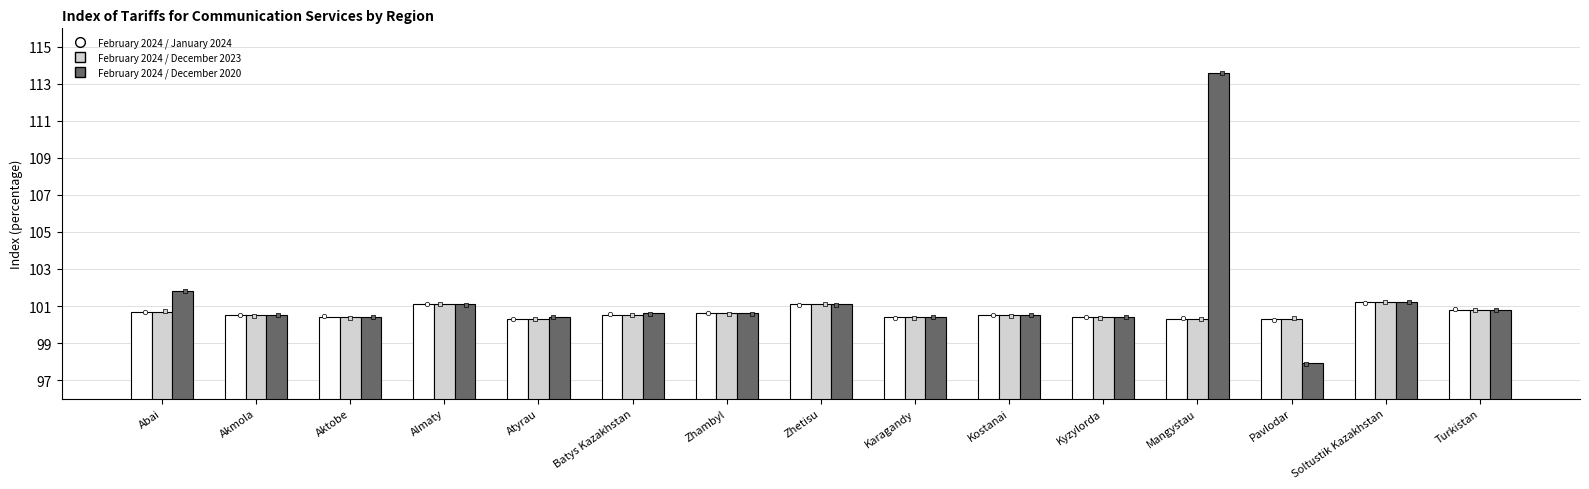

Which series contains the highest Y value?

February 2024 / December 2020